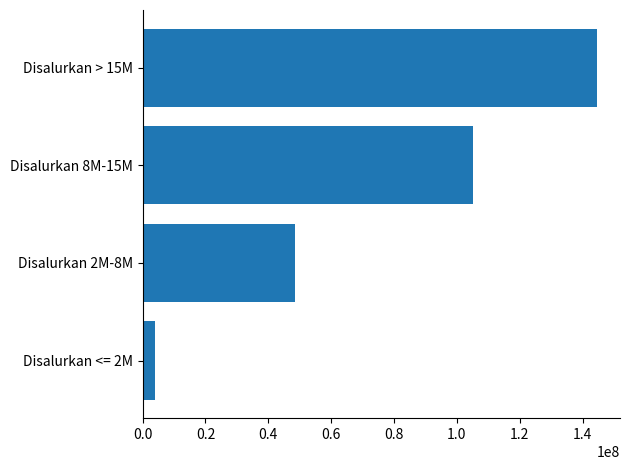

The value at Disalurkan 8M-15M is 37642767. True or false?

False